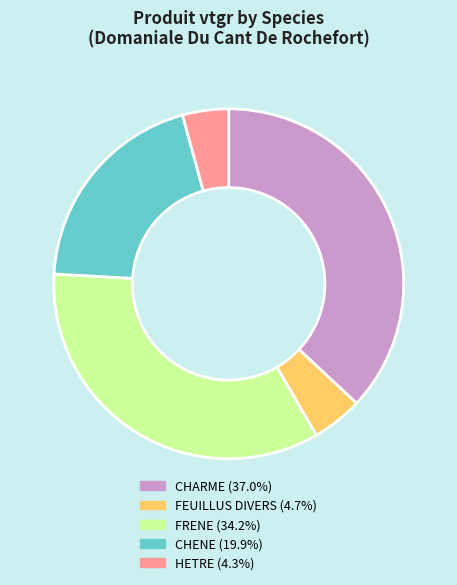

What is the largest slice in the pie chart?

CHARME